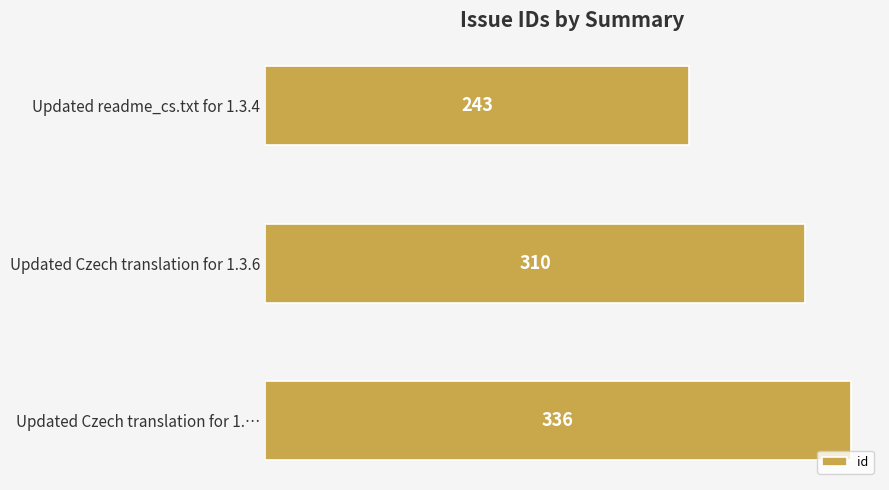

List the labels in order of value, largest first.

Updated Czech translation for 1.…, Updated Czech translation for 1.3.6, Updated readme_cs.txt for 1.3.4